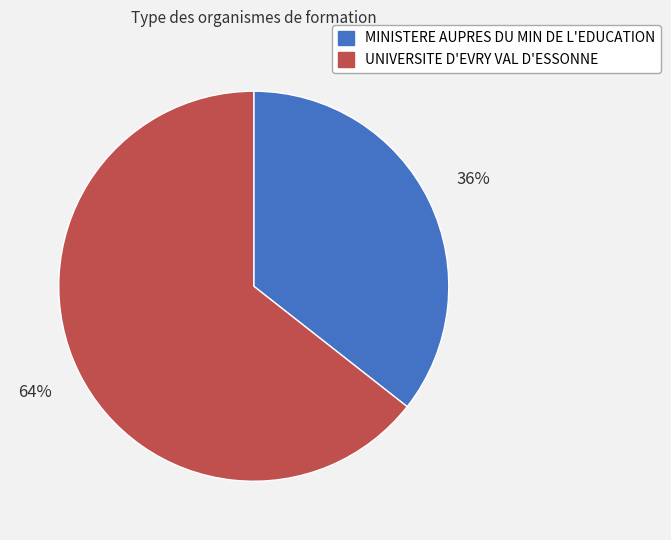

Which has a higher value, UNIVERSITE D'EVRY VAL D'ESSONNE or MINISTERE AUPRES DU MIN DE L'EDUCATION?

UNIVERSITE D'EVRY VAL D'ESSONNE